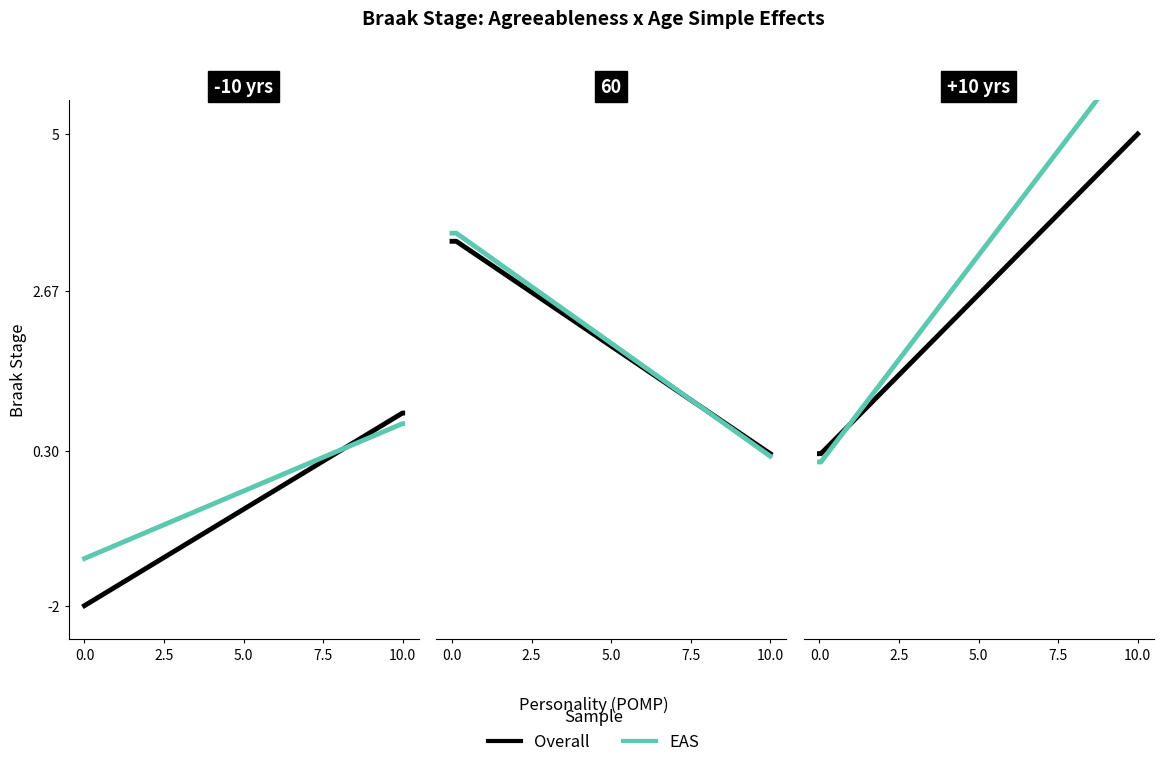

Which series ends up on top after the final intersection of Overall and EAS?

EAS